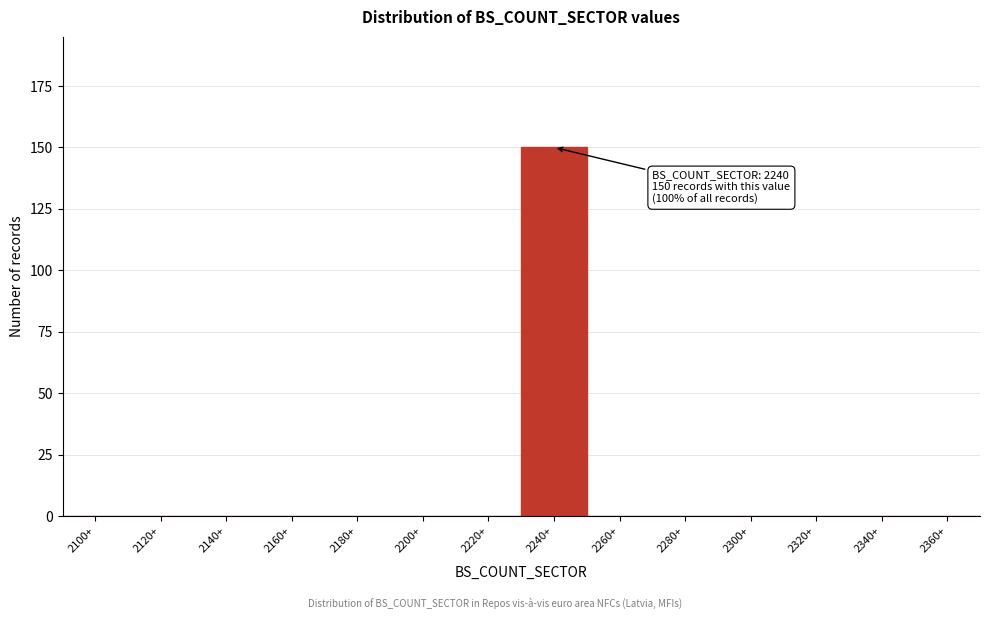

Reading right to left, extract all data points from this chart.

2360+=0	2340+=0	2320+=0	2300+=0	2280+=0	2260+=0	2240+=150	2220+=0	2200+=0	2180+=0	2160+=0	2140+=0	2120+=0	2100+=0